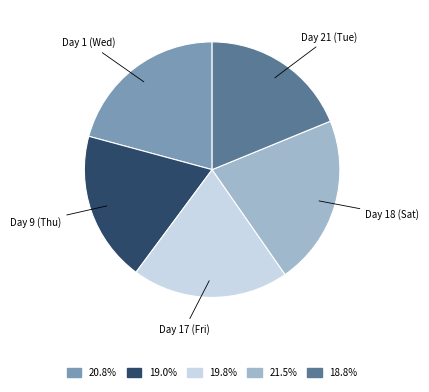

Does any single category account for the majority?

No